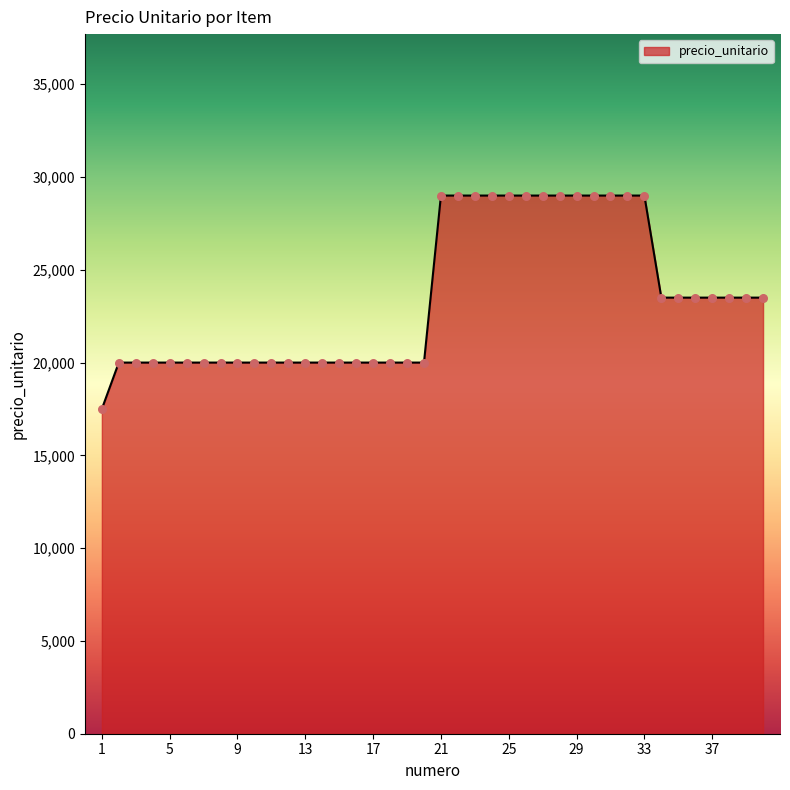

What is the maximum value shown in the chart?

29000